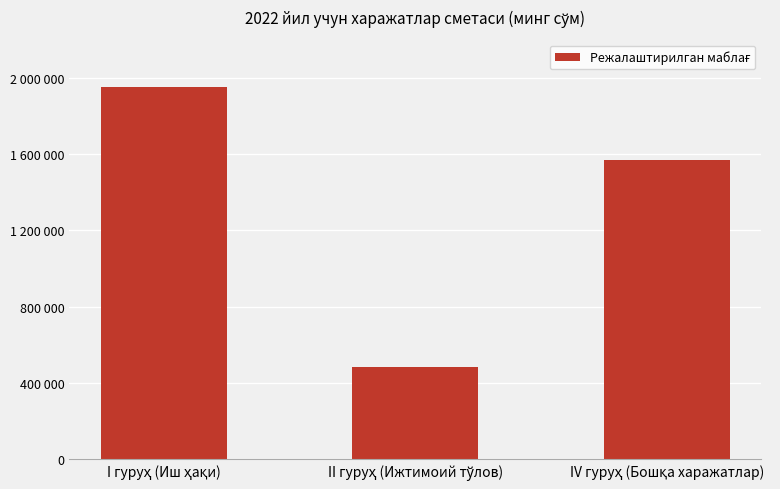

Which label corresponds to the largest value in the chart?

I гуруҳ (Иш ҳақи)